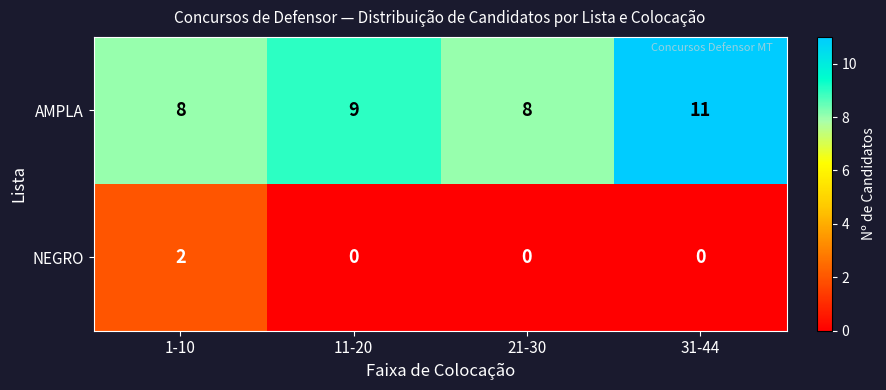

Which series has the largest range (max minus min)?

AMPLA